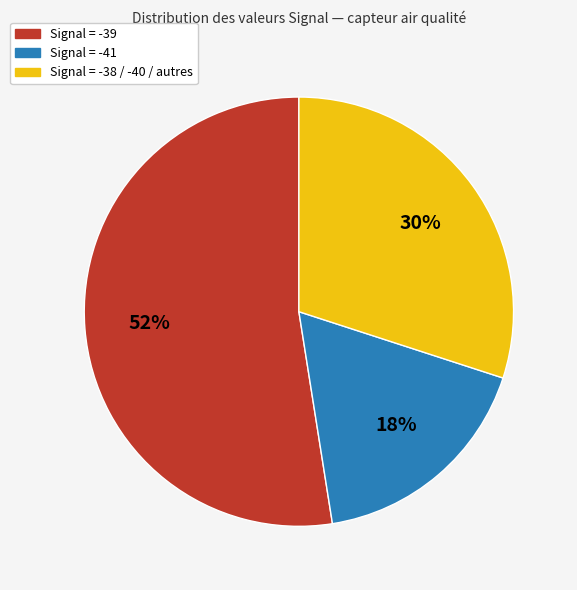

To the nearest percent, what is the average slice percentage?

33%